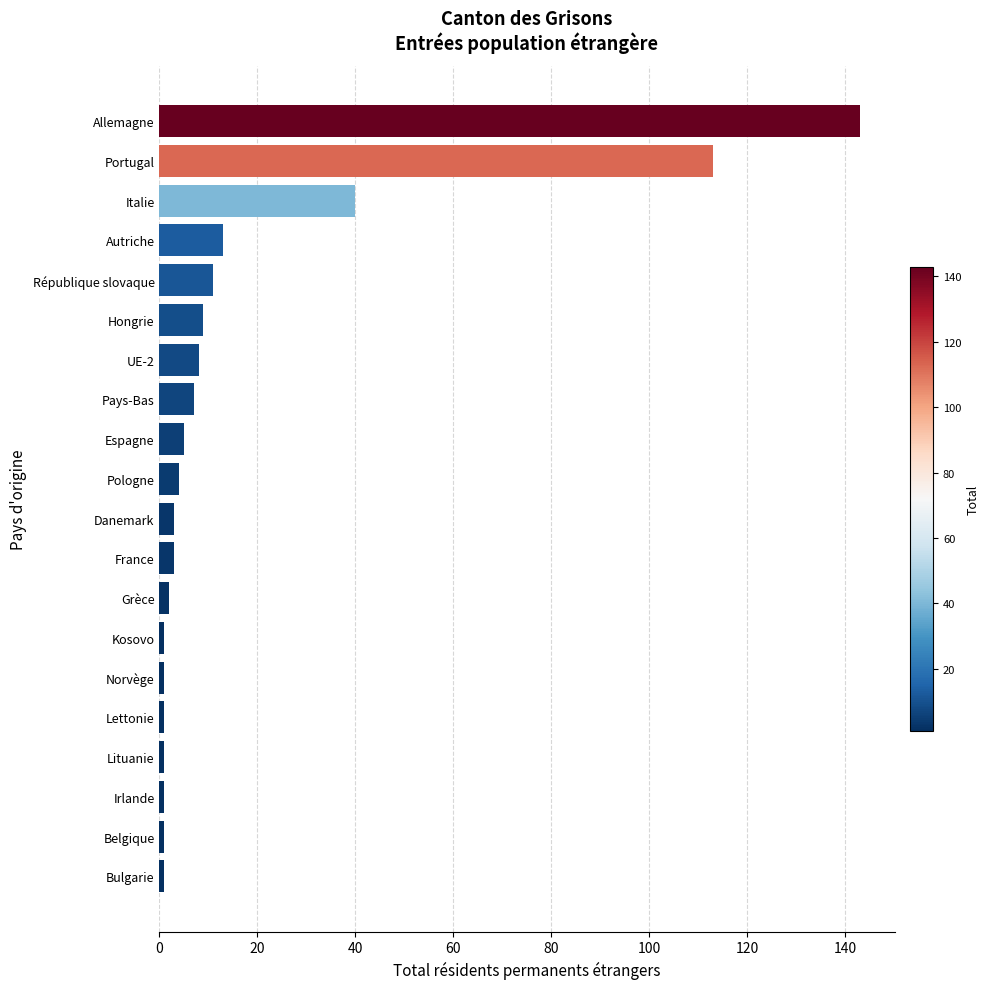

What is the maximum value shown in the chart?

143